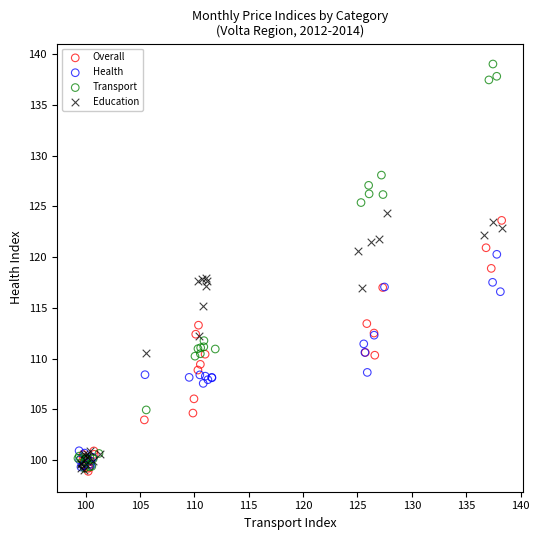

Which series has the widest spread of Y values?

Transport